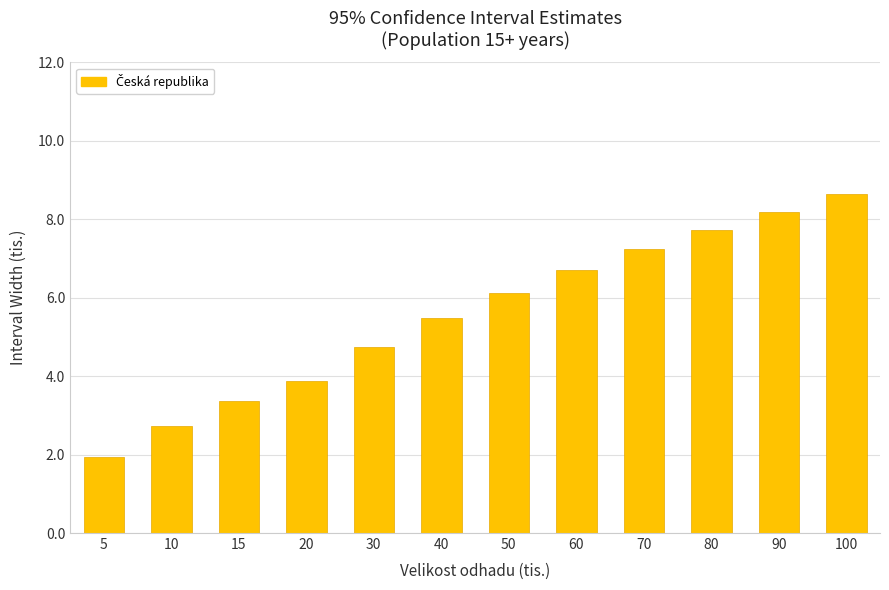

What is the maximum value shown in the chart?

8.6